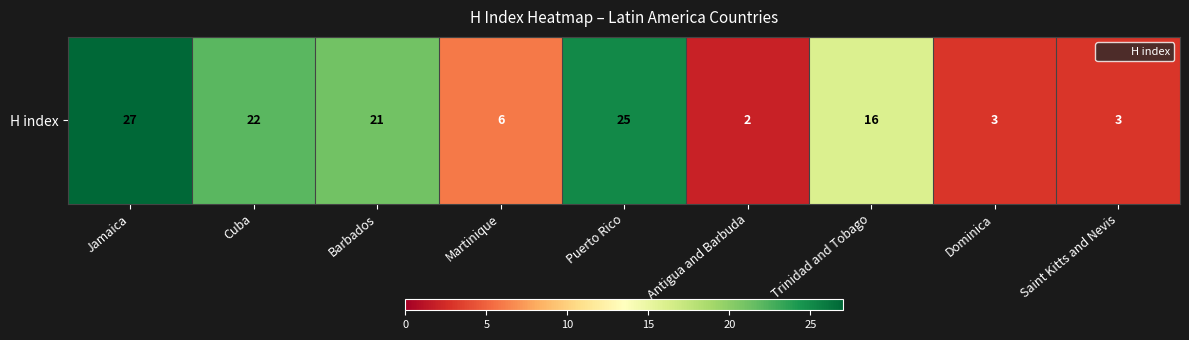

The value at Jamaica is 38. True or false?

False